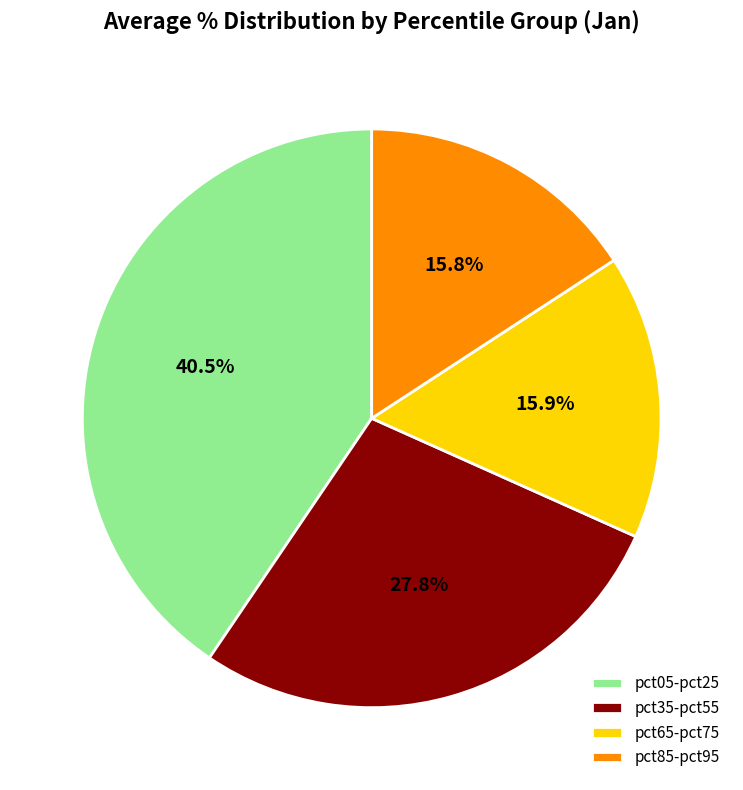

What is the largest slice in the pie chart?

pct05-pct25